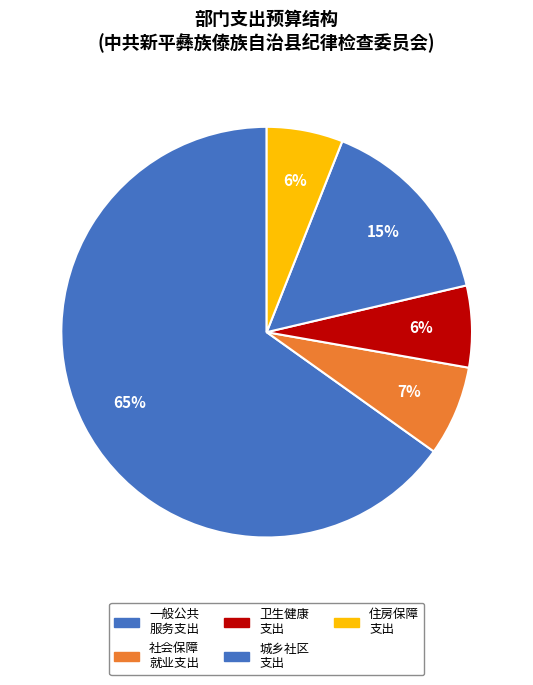

How many segments does this pie chart have?

5